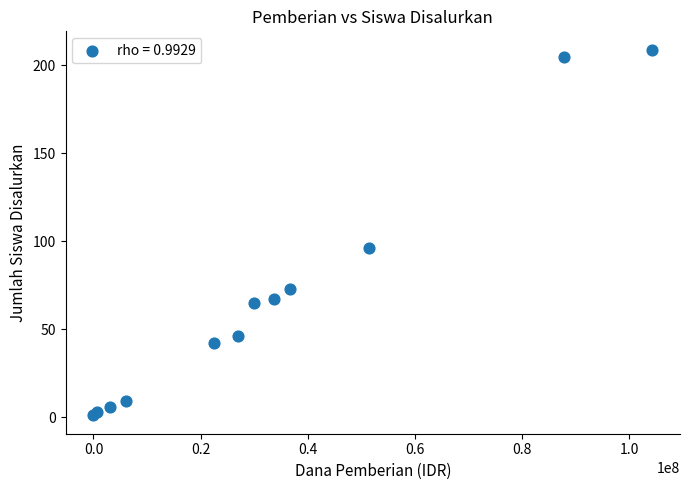

What Y value in the scatter plot is closest to 105?

96